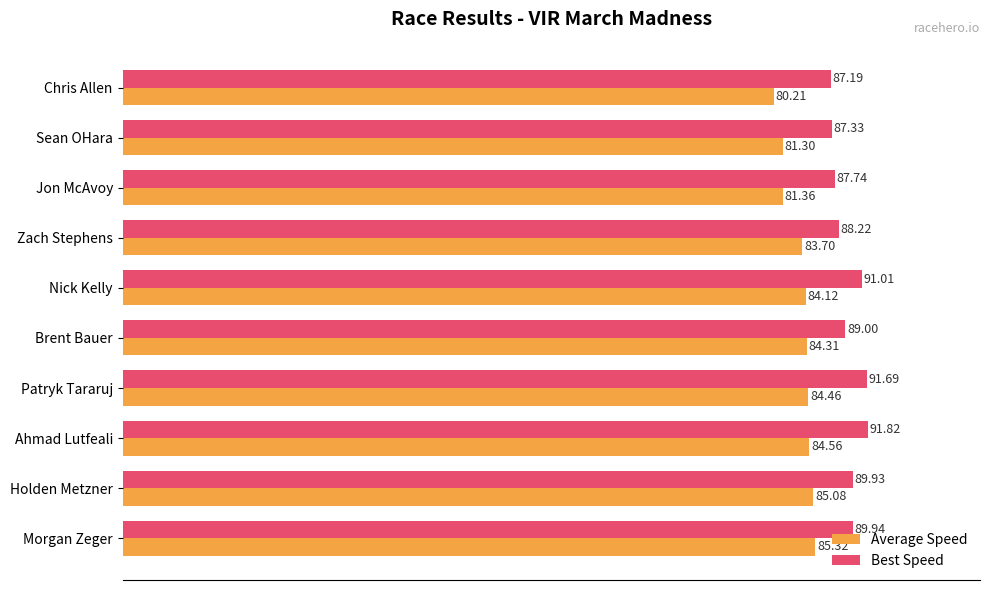

Between Morgan Zeger and Jon McAvoy, which series saw the biggest shift?

Average Speed